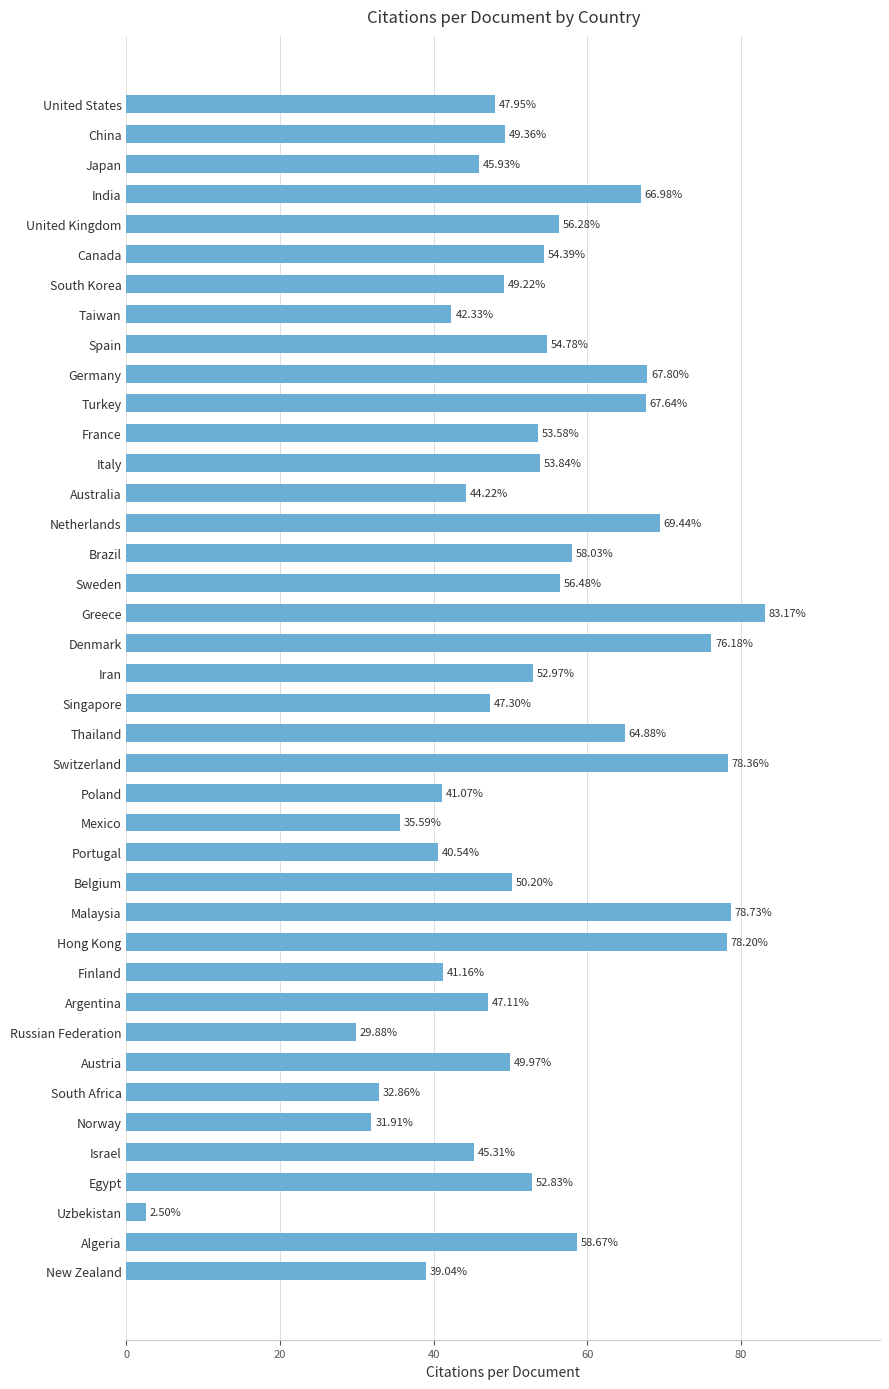

What is the change in value from Sweden to Austria?

-6.5